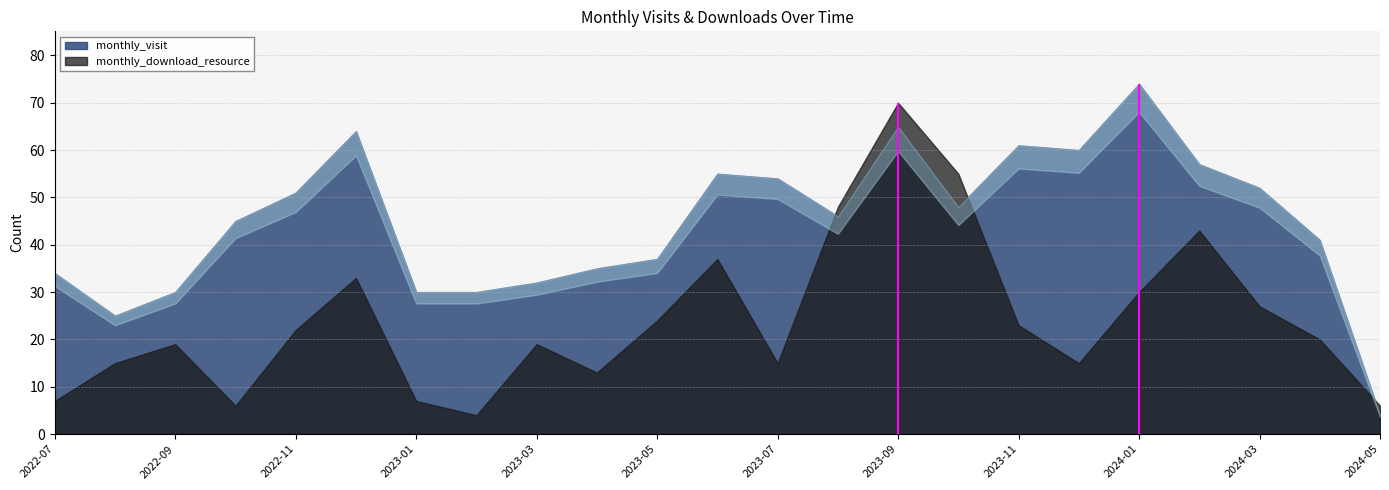

Between which two adjacent categories do monthly_visit and monthly_download_resource first intersect?

2023-07 and 2023-08